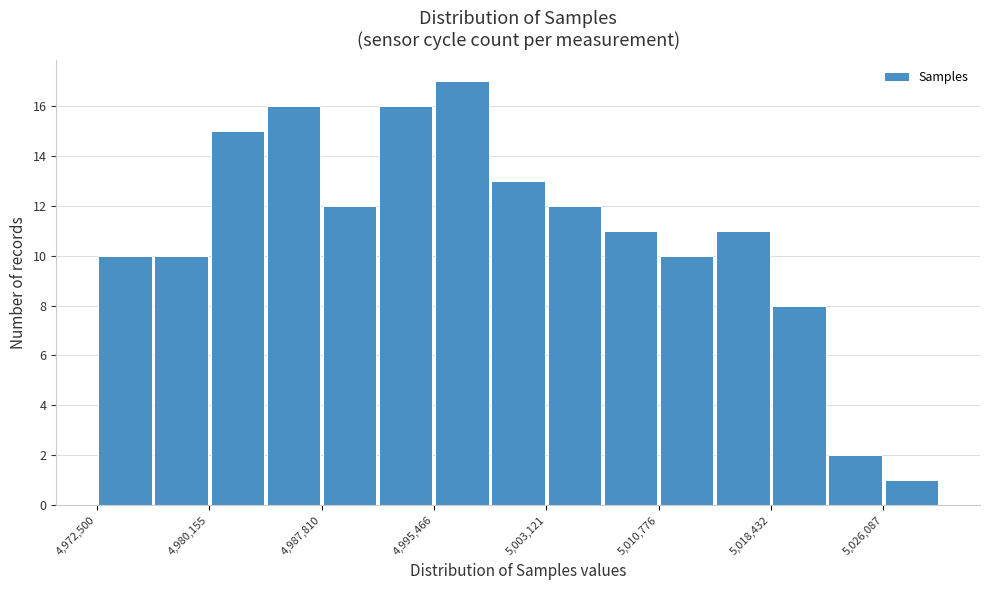

Read against the x-axis, roughly where is the centre of the tallest bar?

4997000